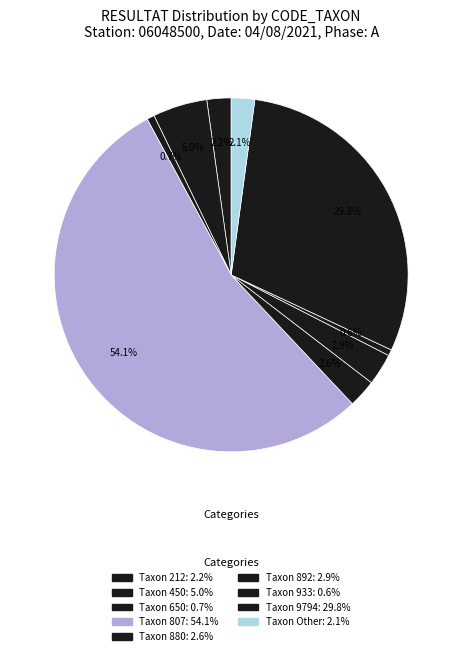

Count the number of slices in the pie.

9